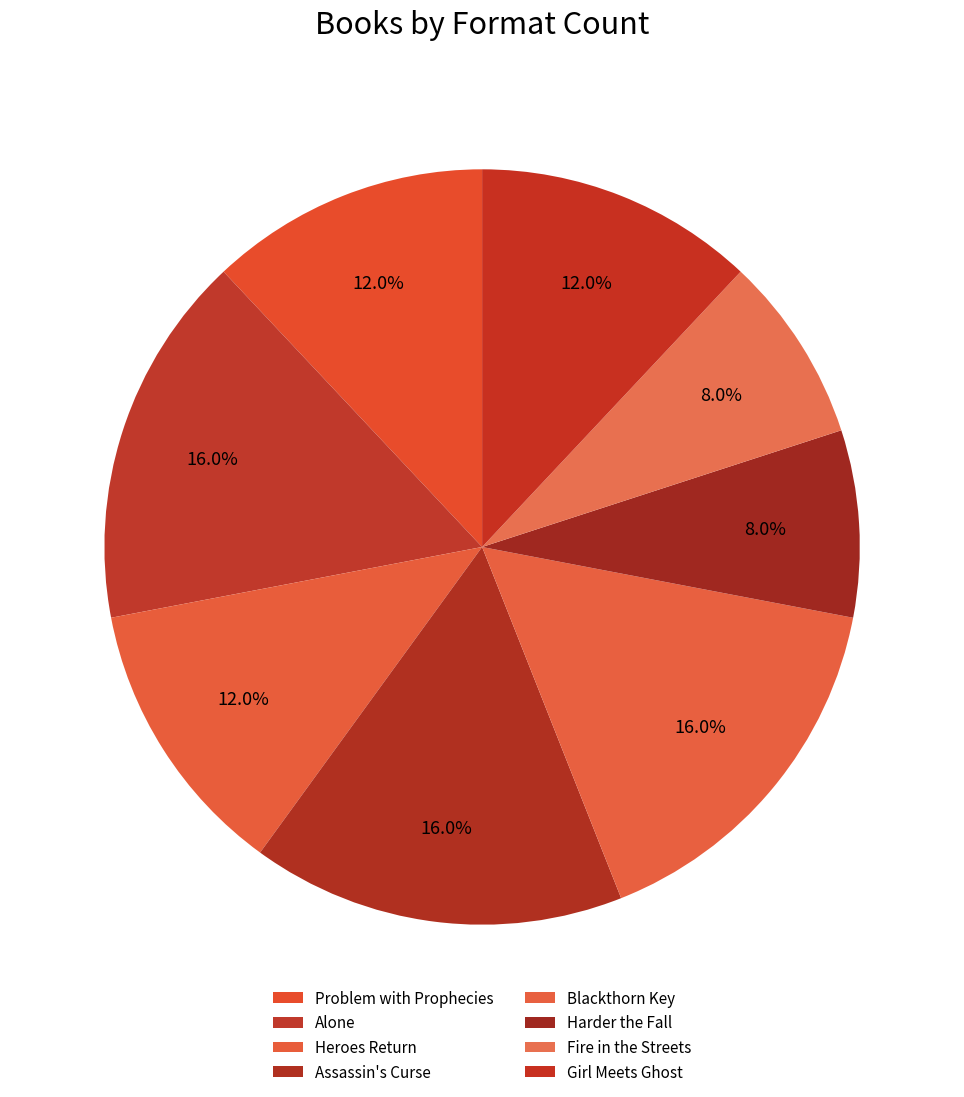

How much of the chart is everything except Assassin's Curse?

84.0%